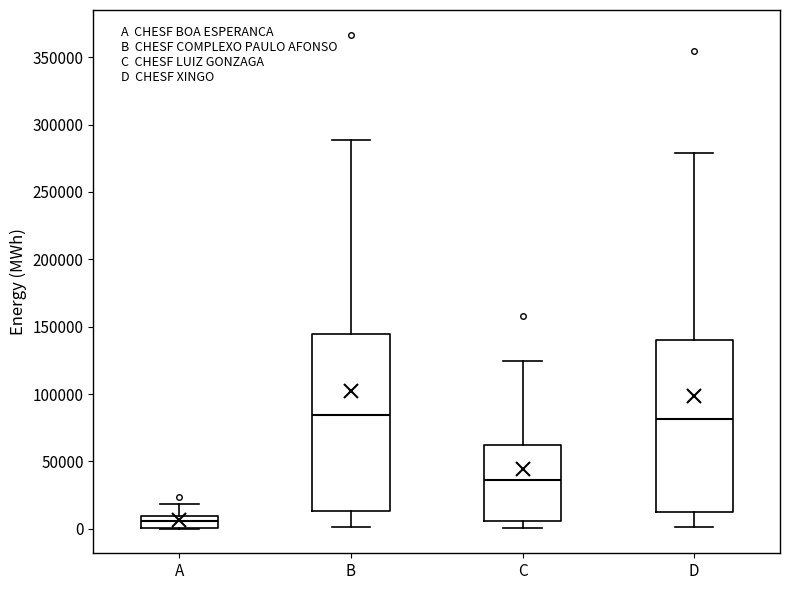

Reading left to right, transcribe this box plot: for each box, give where its median line is, the range the box spans, and where its two whiskers end, as read against the y-axis. The values are not printed on the chart, so give them approximately, as read against the axis.

A: median 5000, box 0 to 10000, whiskers 0 to 20000
B: median 85000, box 15000 to 145000, whiskers 0 to 290000
C: median 35000, box 5000 to 60000, whiskers 0 to 125000
D: median 80000, box 15000 to 140000, whiskers 0 to 280000